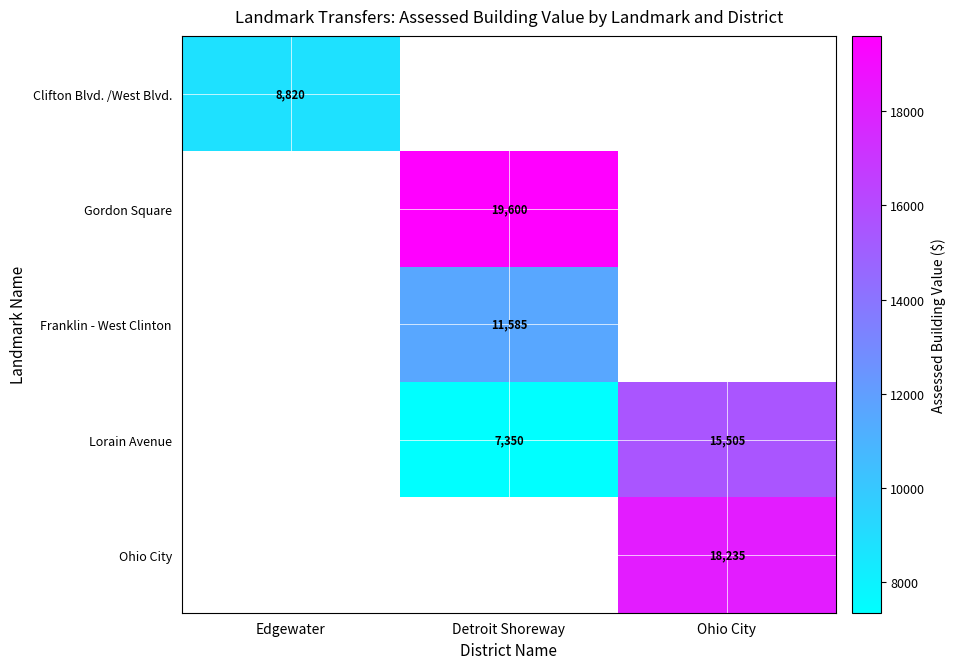

The Lorain Avenue series shows 7350 at Detroit Shoreway. True or false?

True